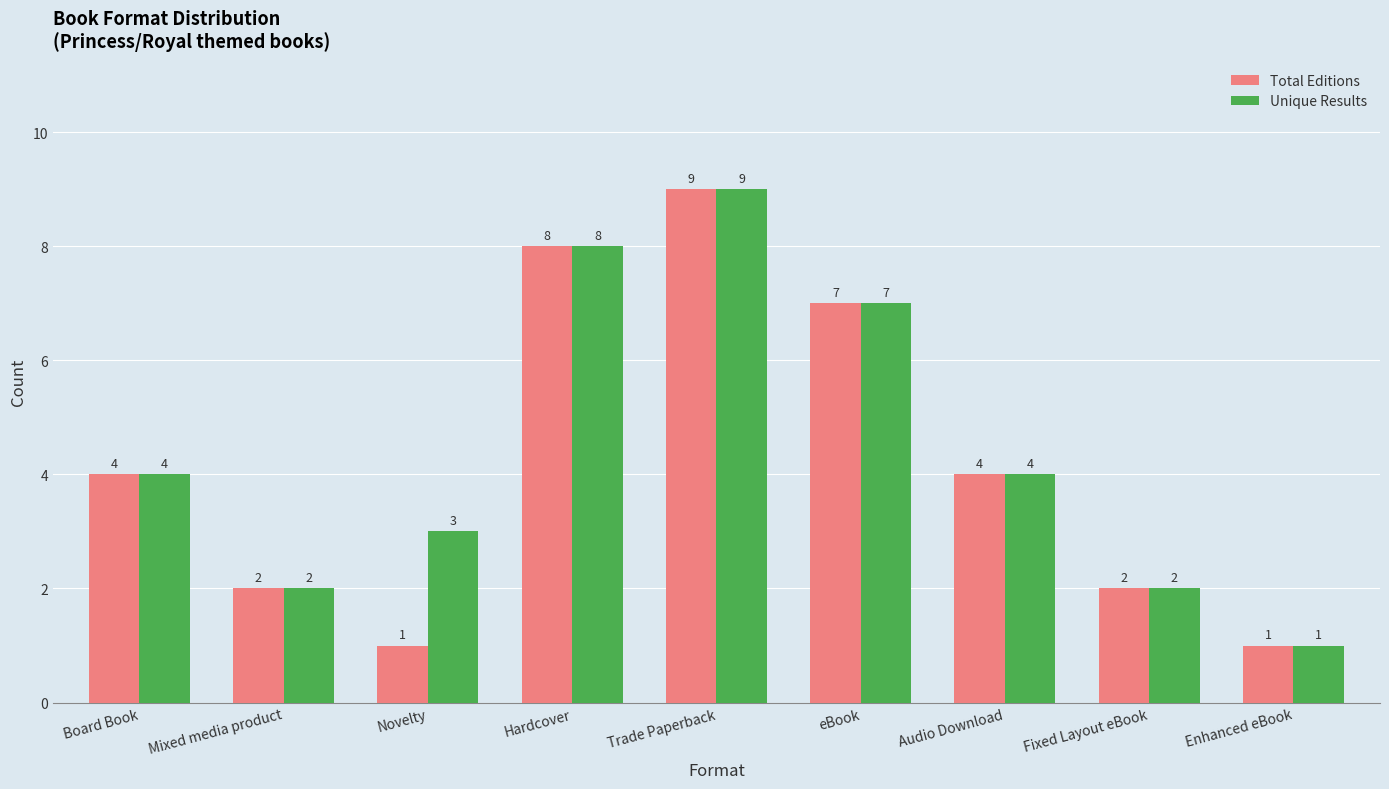

How many groups of bars are there?

9